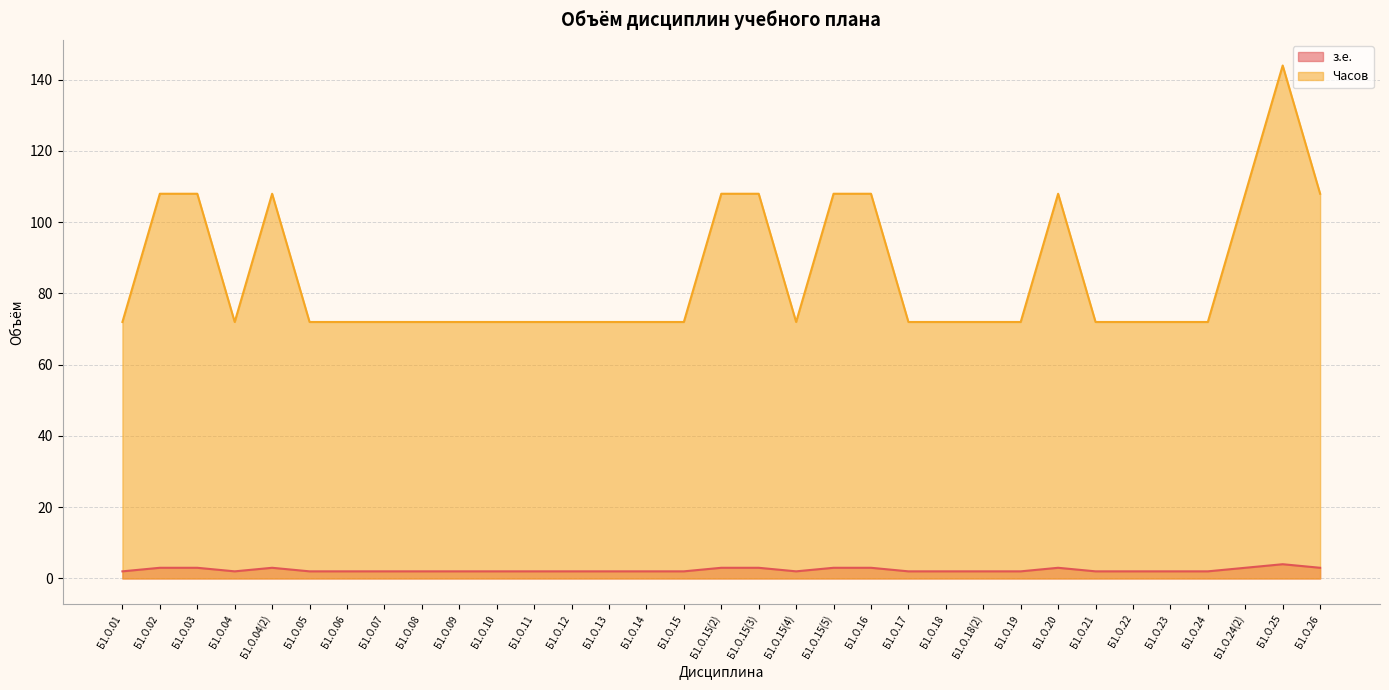

Count the number of data series in this chart.

2